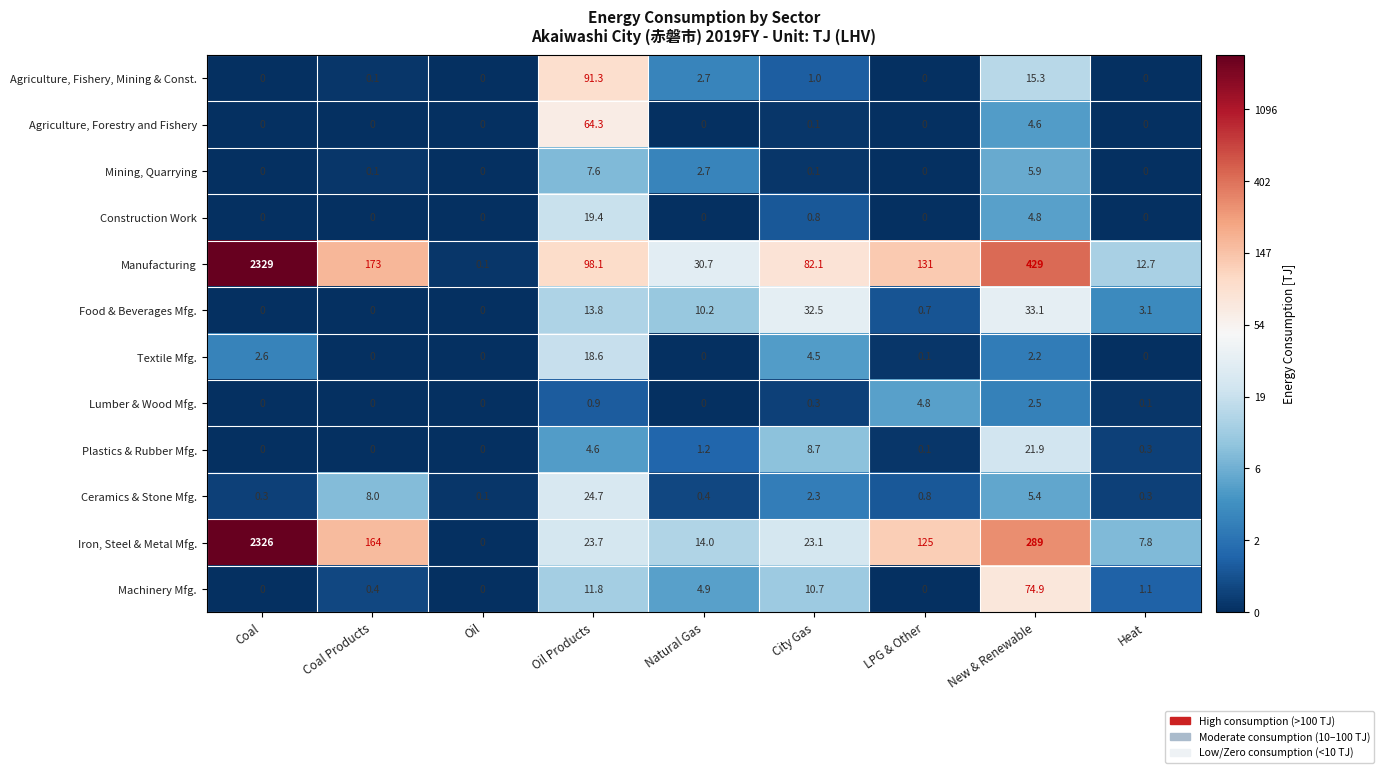

At which label is Agriculture, Forestry and Fishery closest to 32?

New & Renewable